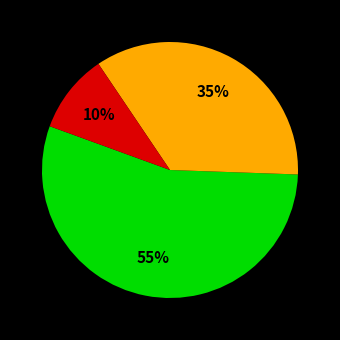

To the nearest percent, what is the difference between the largest and smallest slice percentages?

45%